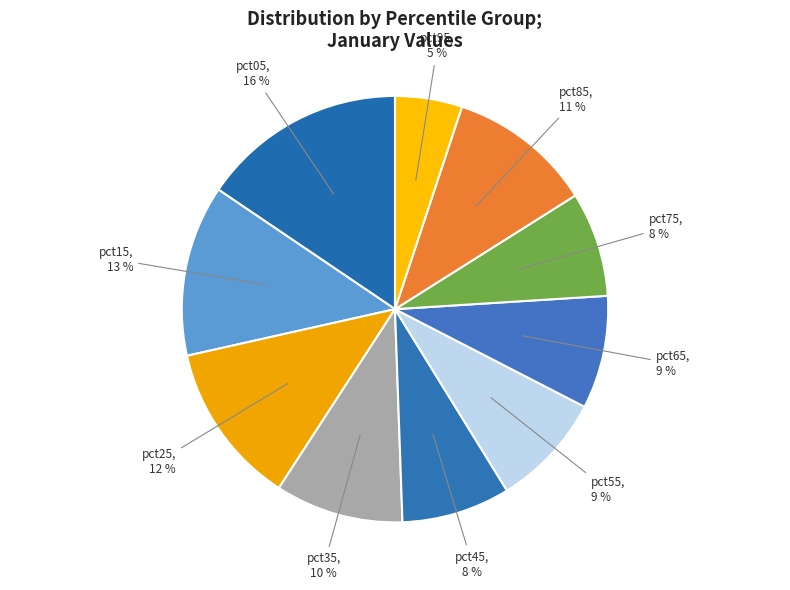

To the nearest percent, what is the difference between the pct65 and pct75 slice percentages?

1%